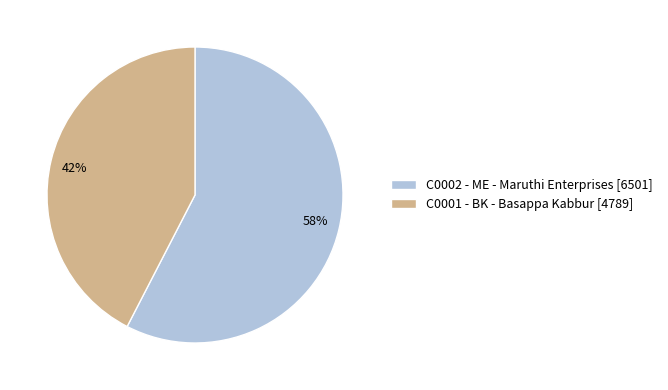

Rank the categories by value from highest to lowest.

C0002, C0001